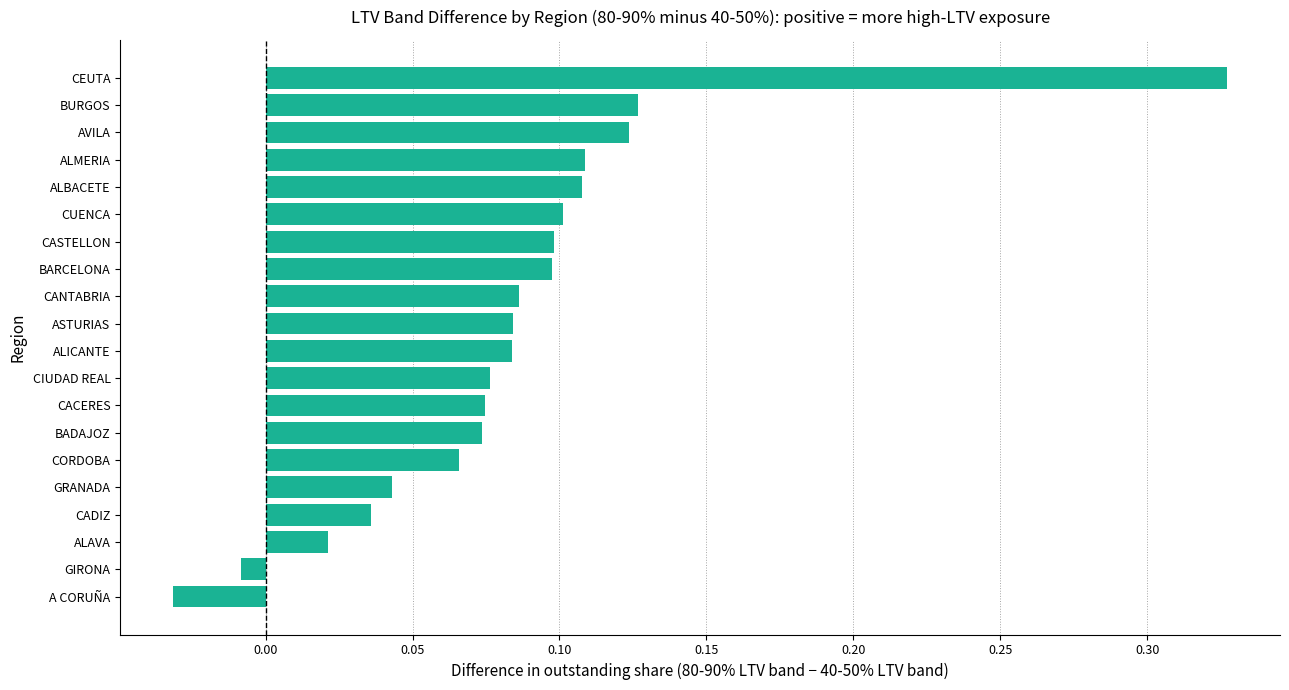

Where is the data nearest to the value 0?

GIRONA